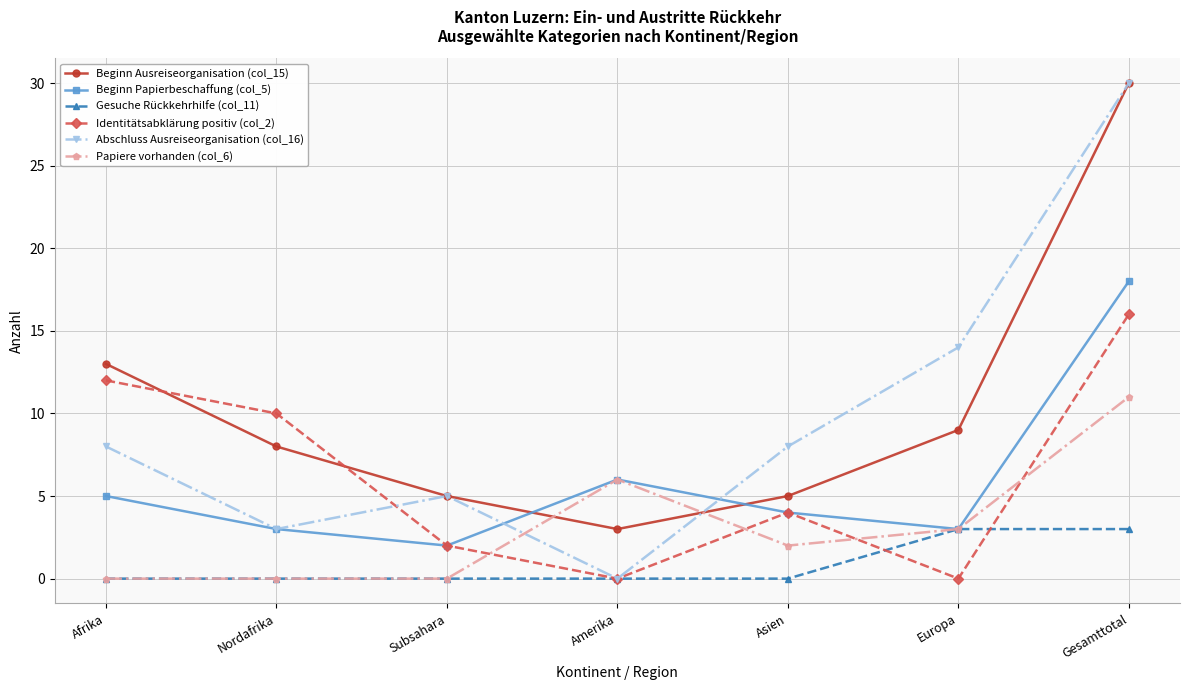

After their last crossing, which series has the higher values: Beginn Papierbeschaffung (col_5) or Beginn Ausreiseorganisation (col_15)?

Beginn Ausreiseorganisation (col_15)